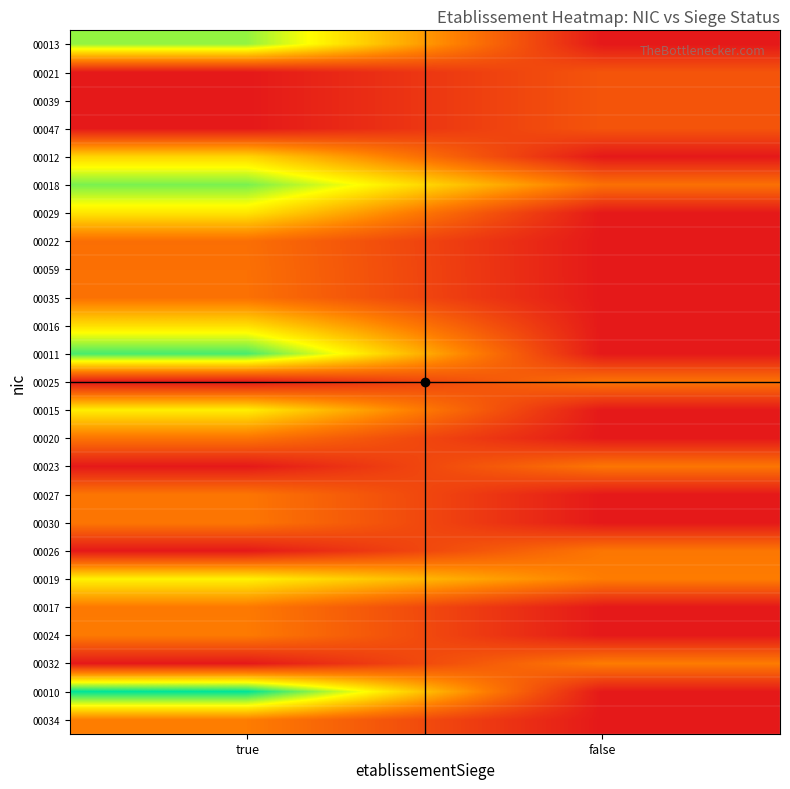

At which category is the sum across all series the highest?

true